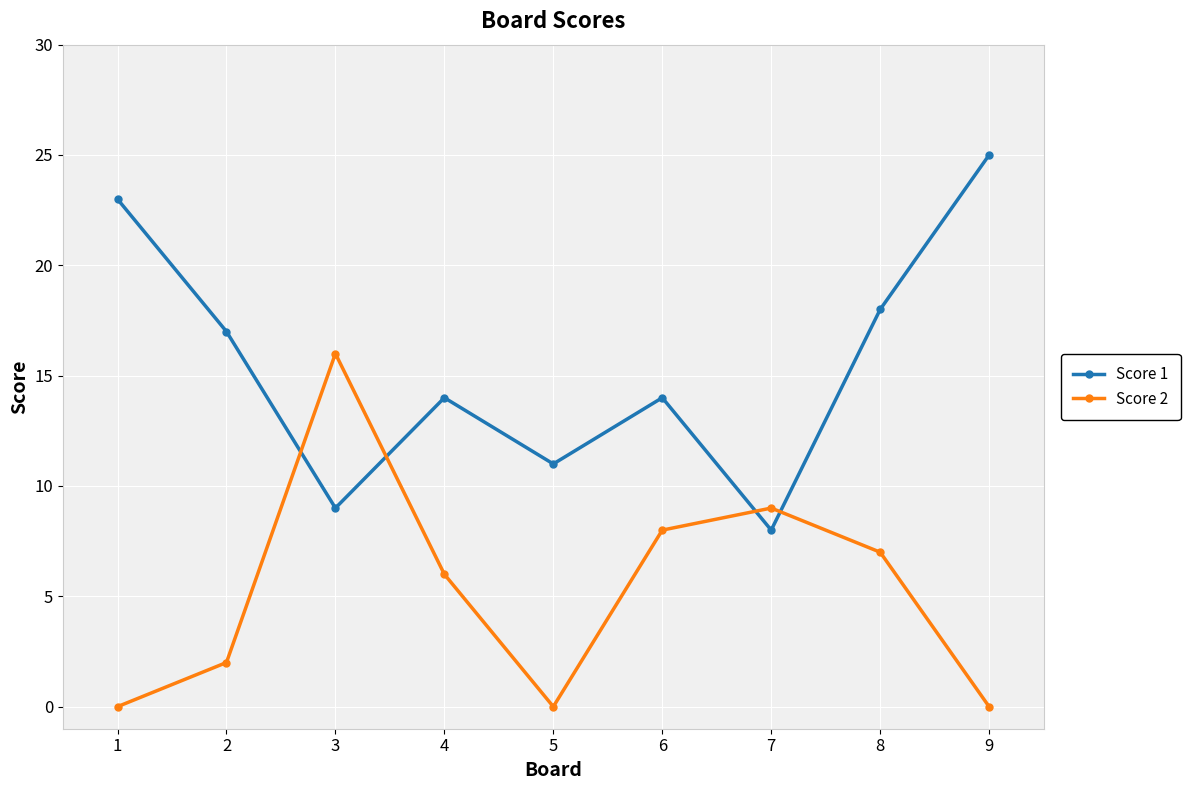

Which series changed the most between 6 and 7?

Score 1